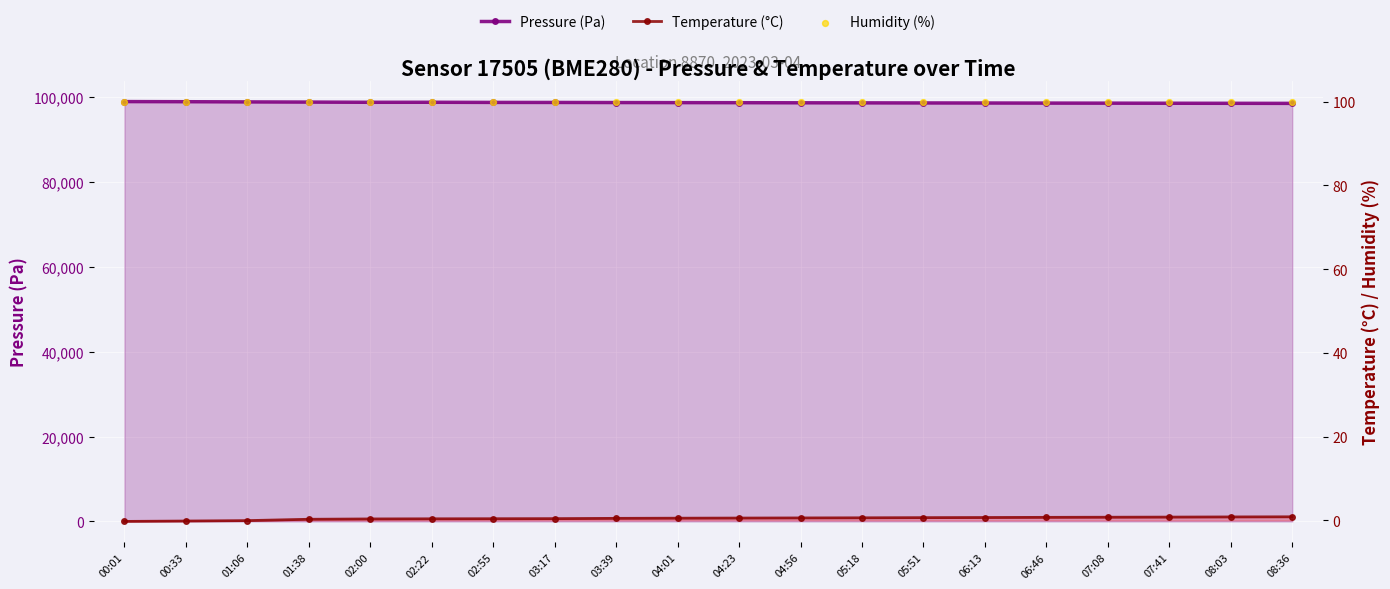

What is the total value across all series at 06:46?

98675.7